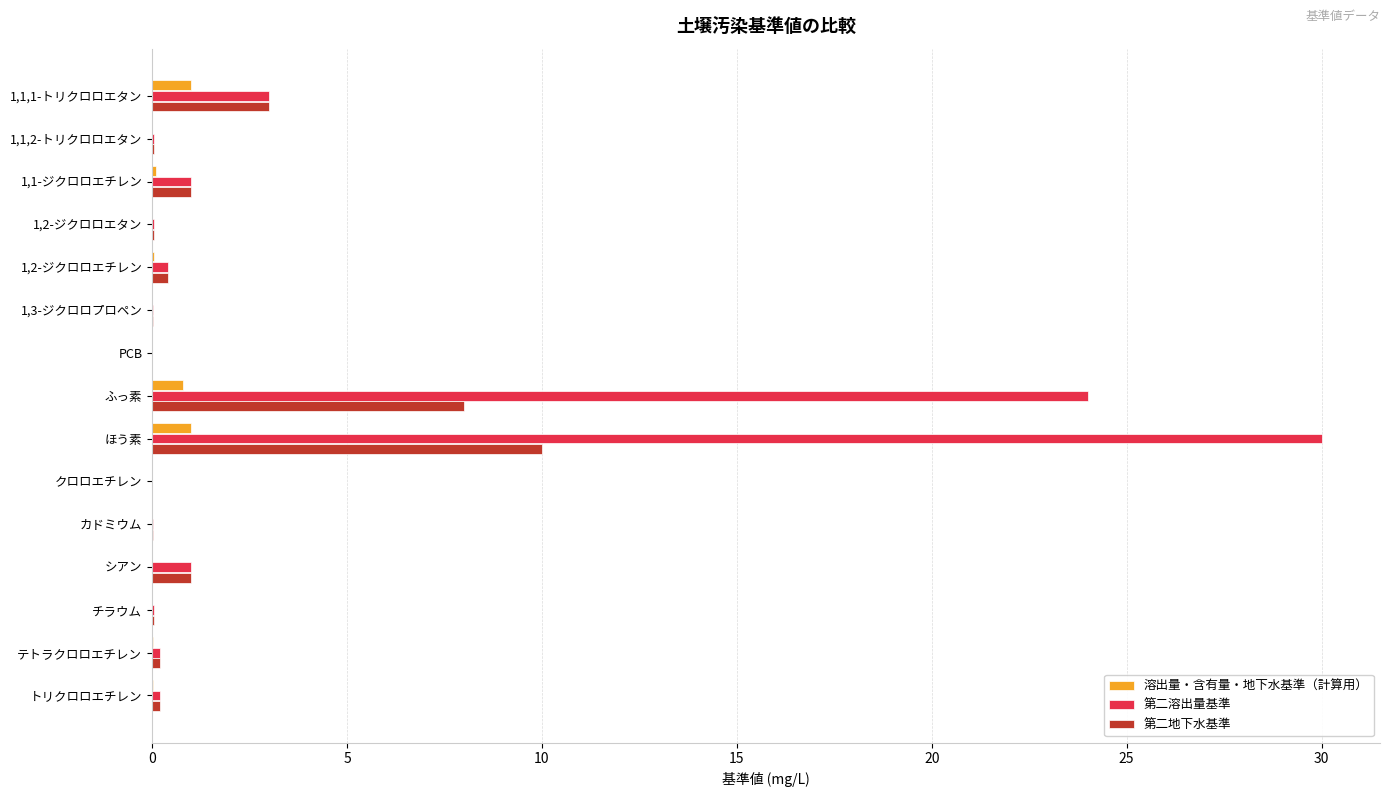

True or false: 第二溶出量基準 has a value of 0.0 at 1,2-ジクロロエタン.

True